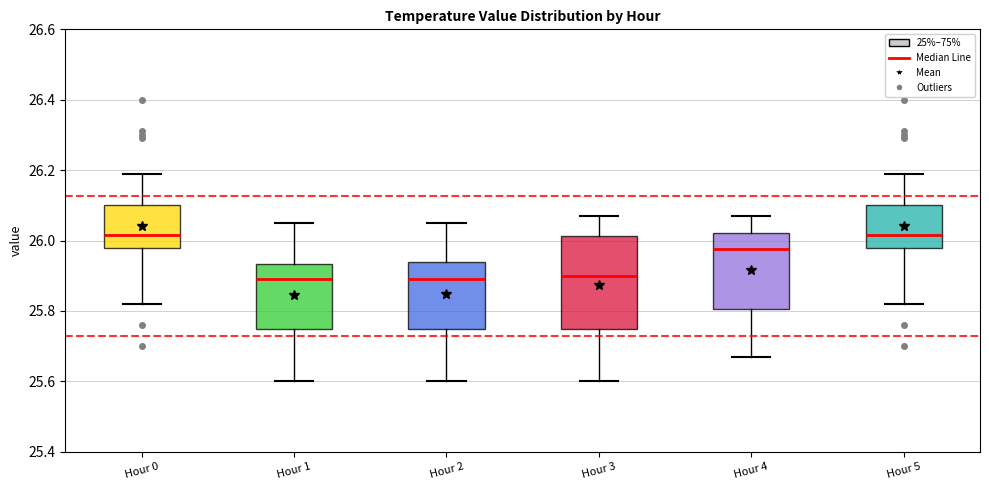

Reading left to right, transcribe this box plot: for each box, give where its median line is, the range the box spans, and where its two whiskers end, as read against the y-axis. The values are not printed on the chart, so give them approximately, as read against the axis.

Hour 0: median 26.02, box 25.98 to 26.10, whiskers 25.82 to 26.20
Hour 1: median 25.90, box 25.74 to 25.94, whiskers 25.60 to 26.06
Hour 2: median 25.90, box 25.74 to 25.94, whiskers 25.60 to 26.06
Hour 3: median 25.90, box 25.74 to 26.02, whiskers 25.60 to 26.08
Hour 4: median 25.98, box 25.80 to 26.02, whiskers 25.68 to 26.08
Hour 5: median 26.02, box 25.98 to 26.10, whiskers 25.82 to 26.20